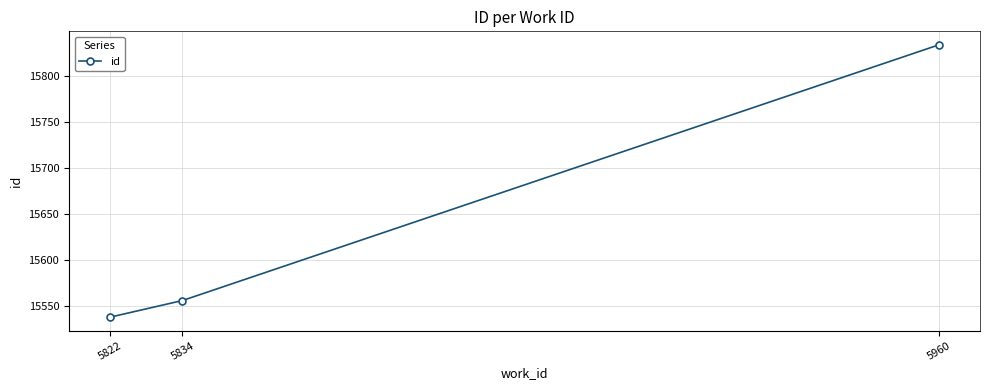

Which label corresponds to the smallest value in the chart?

5822